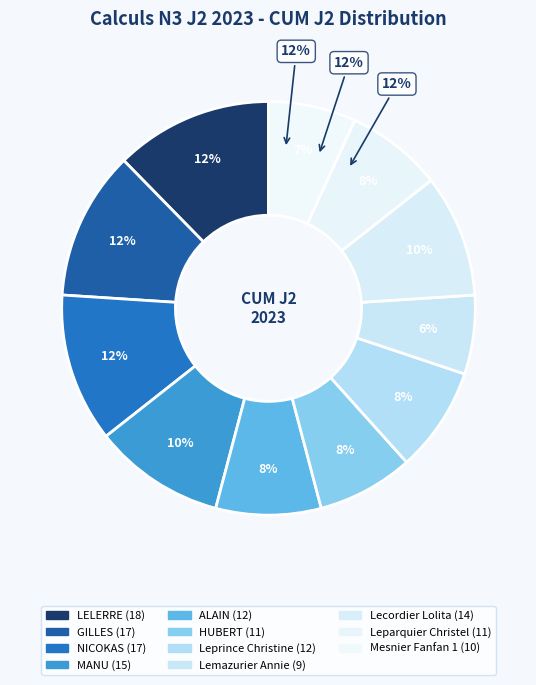

What is the total percentage of Lecordier Lolita and GILLES?

21.2%